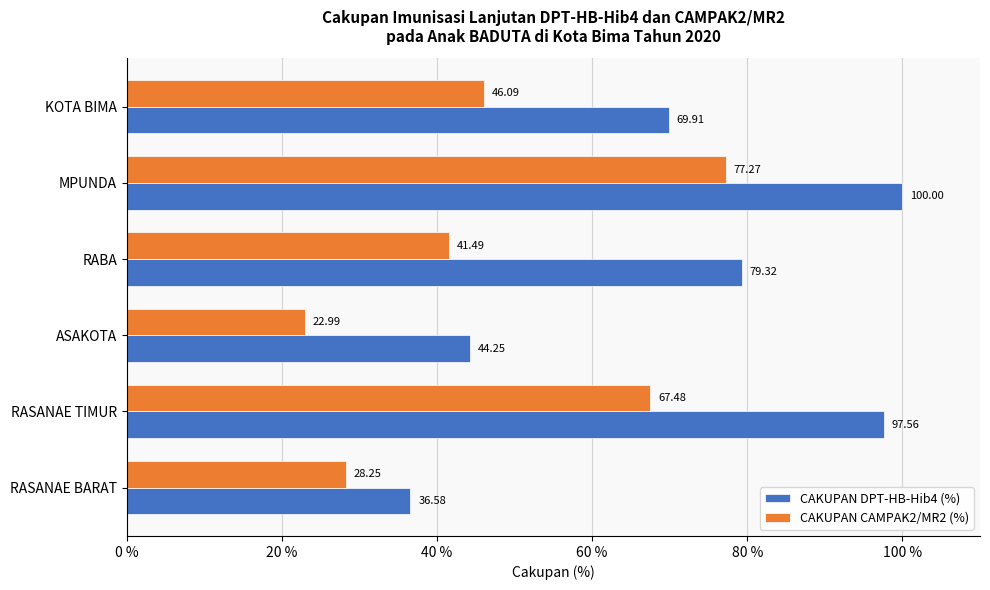

What is the difference between the highest and lowest values at ASAKOTA?

21.3